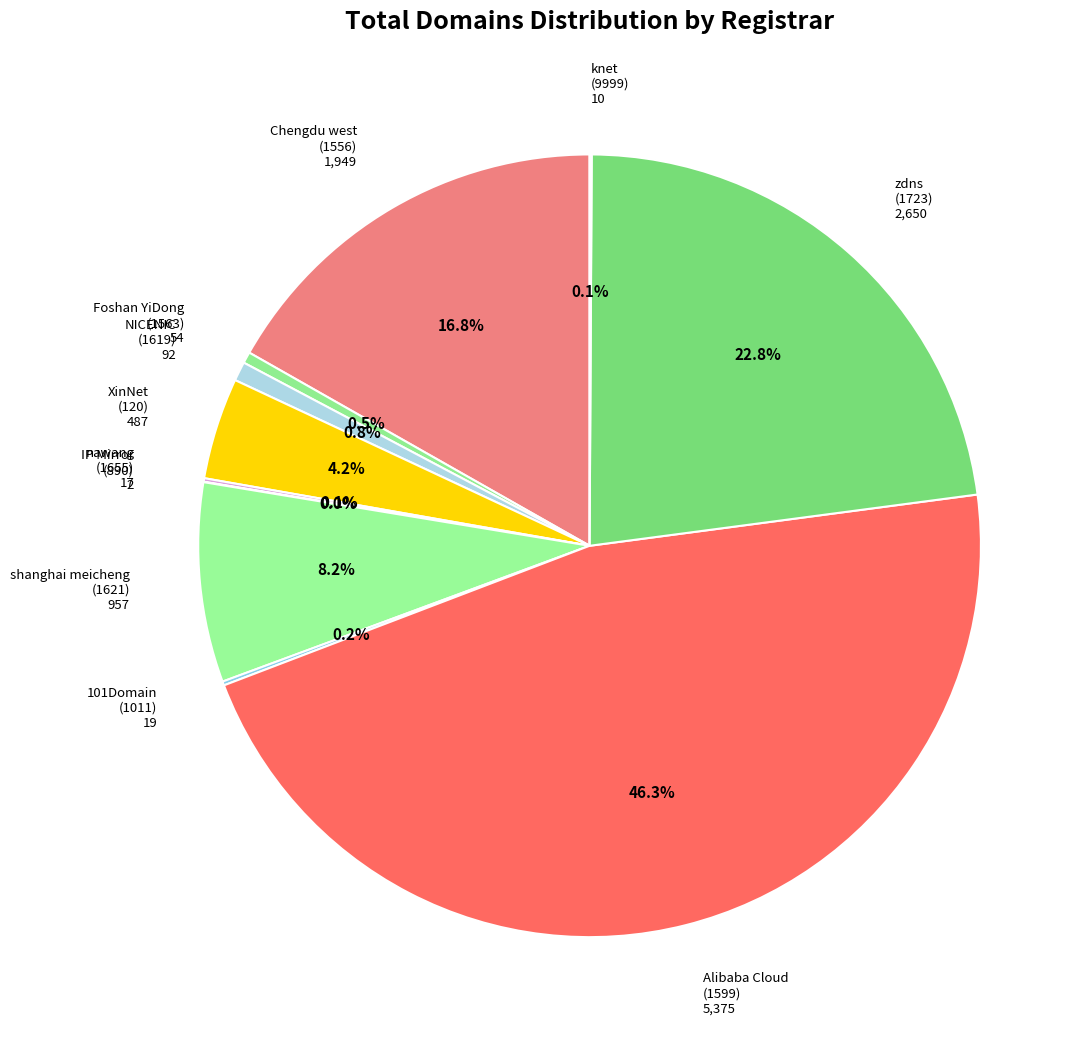

Between shanghai meicheng (1621) 957 and Chengdu west (1556) 1,949, which is larger?

Chengdu west (1556) 1,949